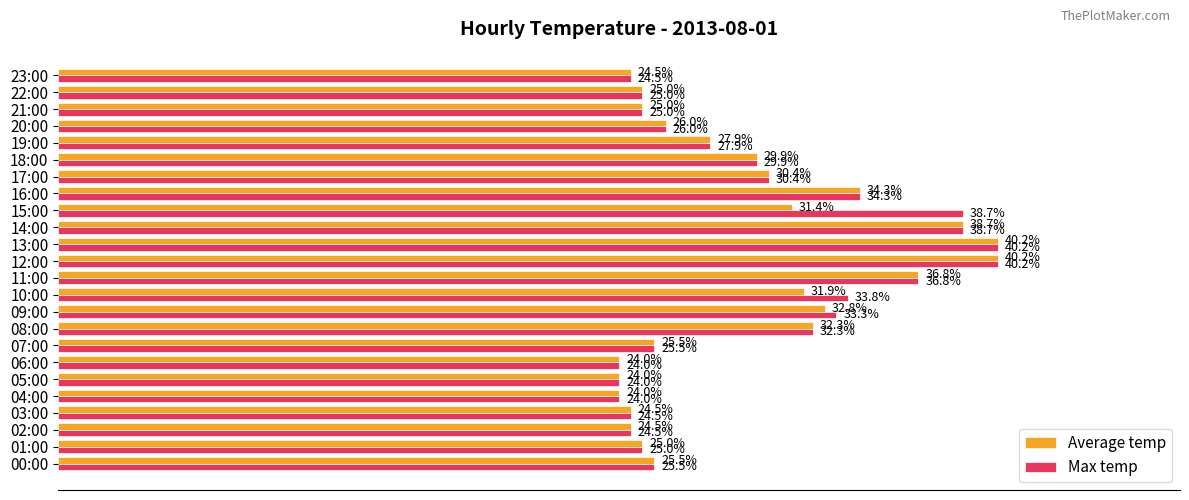

Is the value of Max temp at 19:00 greater than the value of Average temp at 01:00?

Yes